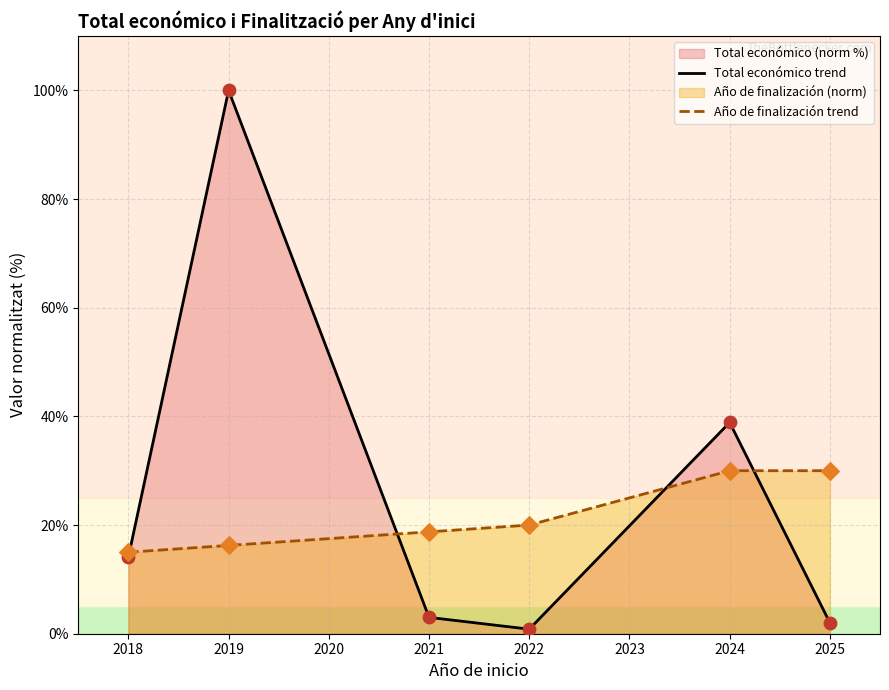

Is the value of Año de finalización trend at 2019 greater than the value of Total económico trend at 2022?

Yes